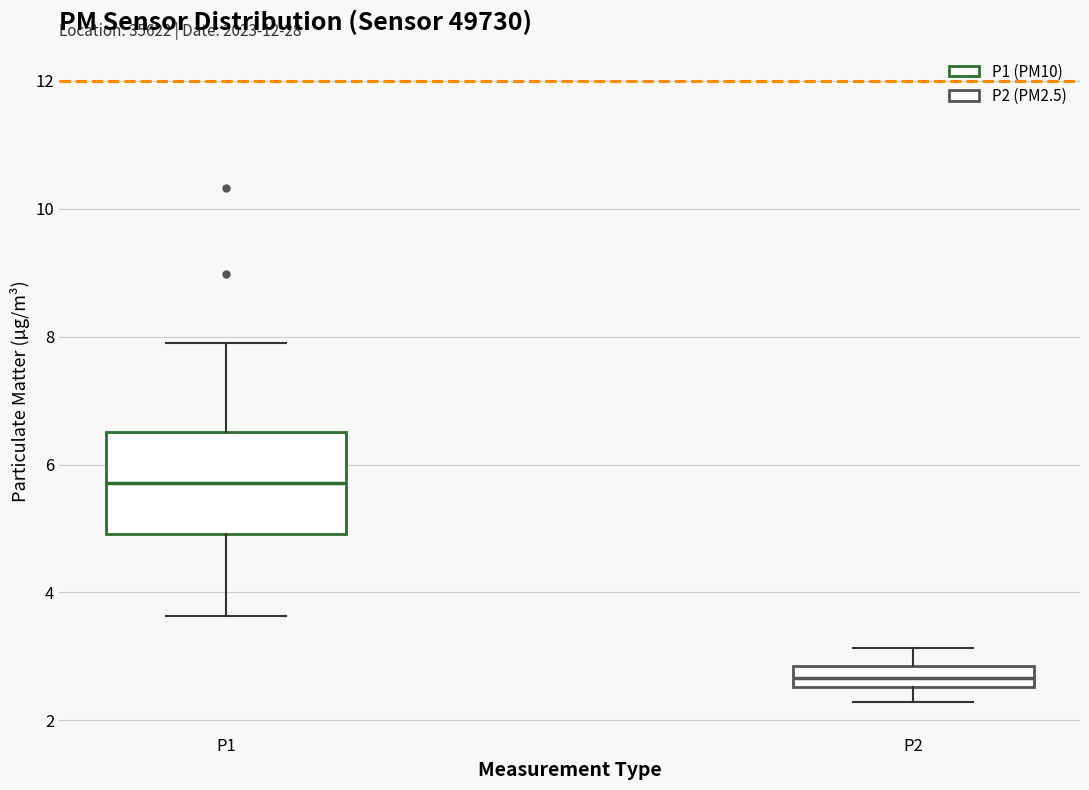

Reading left to right, transcribe this box plot: for each box, give where its median line is, the range the box spans, and where its two whiskers end, as read against the y-axis. The values are not printed on the chart, so give them approximately, as read against the axis.

P1: median 5.8, box 5.0 to 6.6, whiskers 3.6 to 8.0
P2: median 2.6 (inside the box), box 2.6 to 2.8, whiskers 2.2 to 3.2